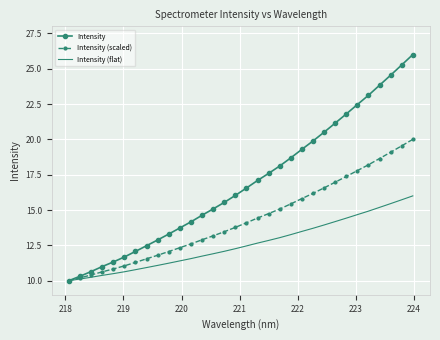

Rank the series by their average value, from lowest to highest.

Intensity (flat), Intensity (scaled), Intensity